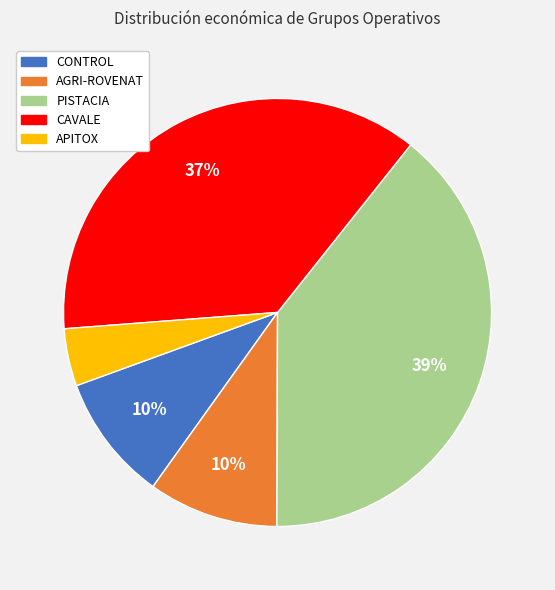

Which category has the smallest portion of the pie?

APITOX